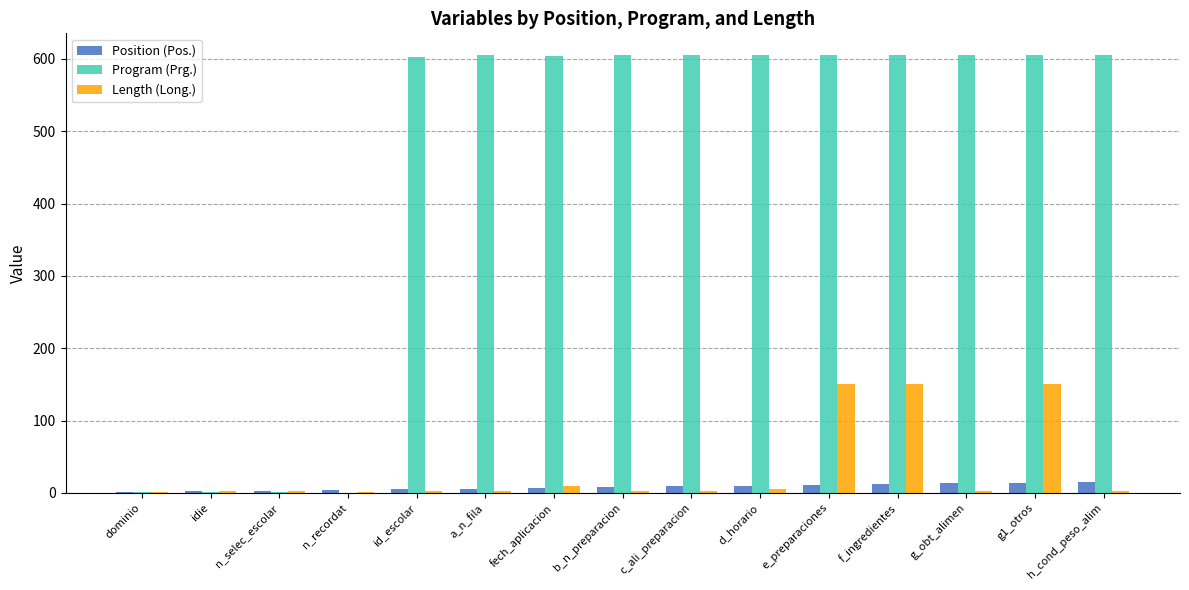

True or false: Program (Prg.) has a value of 604 at fech_aplicacion.

True